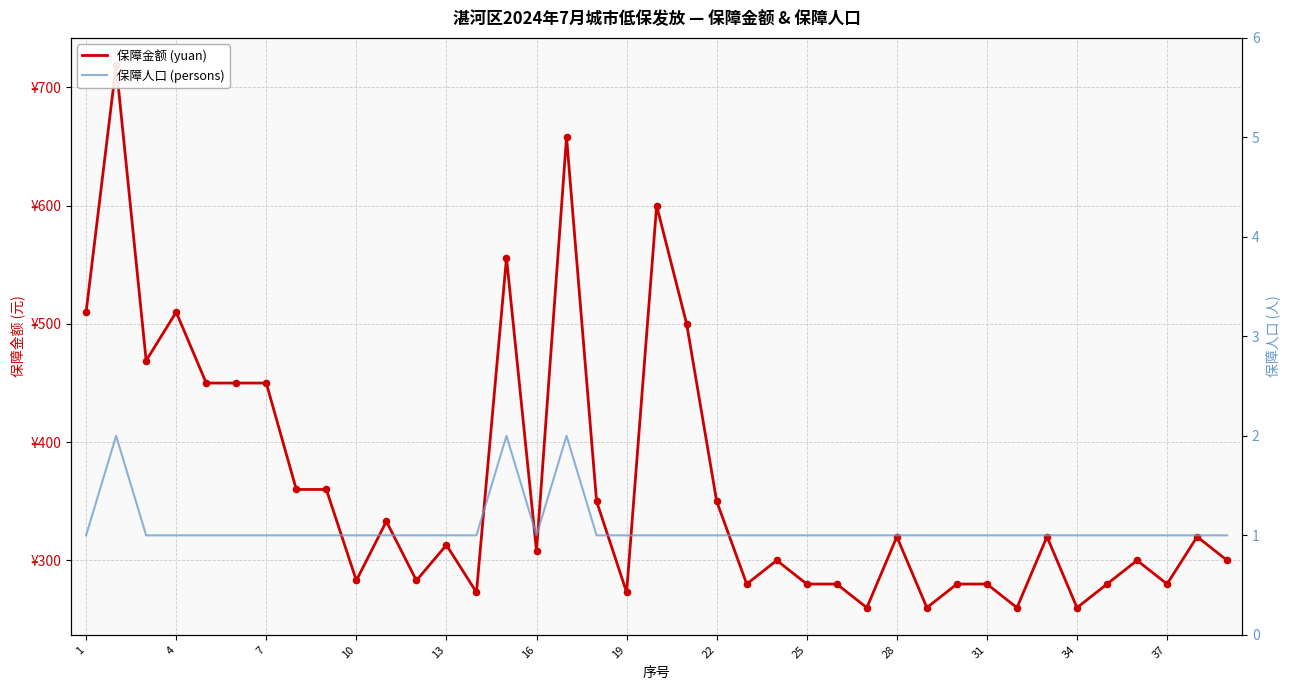

At how many categories does at least one series exceed 111?

39